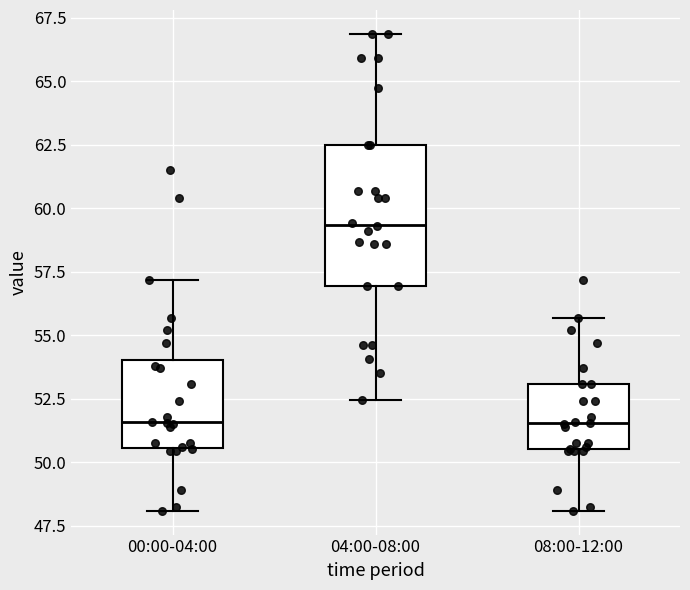

Where does the lower whisker of the box for 04:00-08:00 end on the y-axis? The values are not printed on the chart, so give them approximately, as read against the axis.

52.5